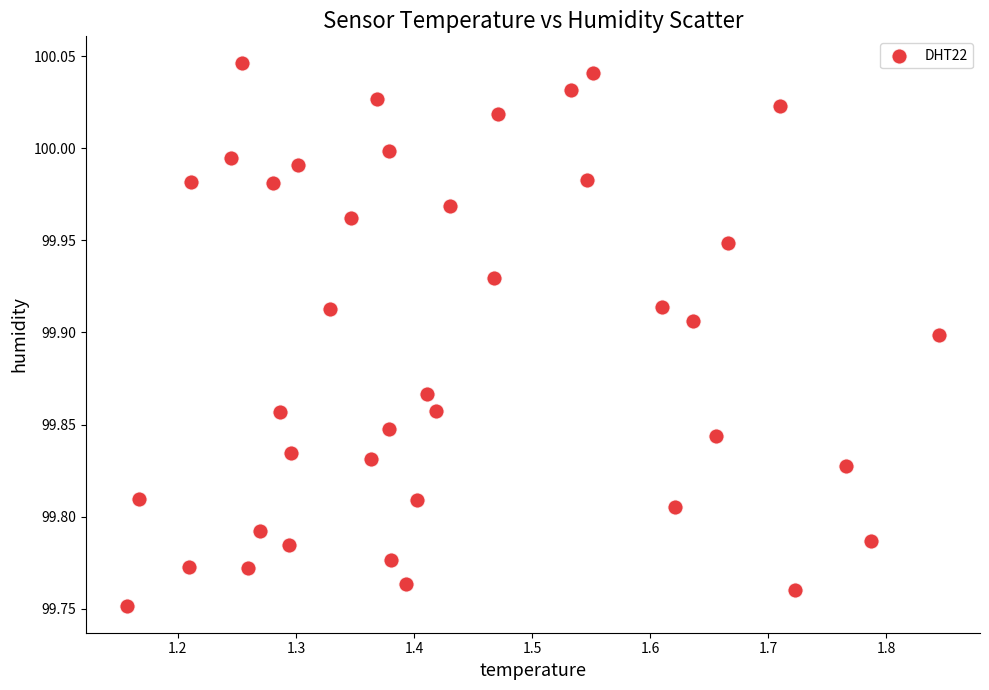

What is the range of X values (max minus min)?

0.7